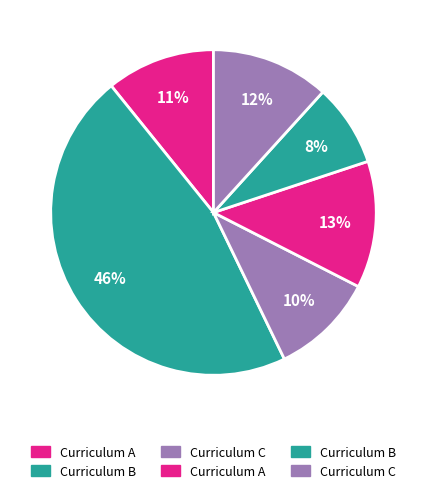

The გრიგოლ (გიგო) ნიკოლოზის ძე დიასამიძე slice represents 22% of the pie. True or false?

False